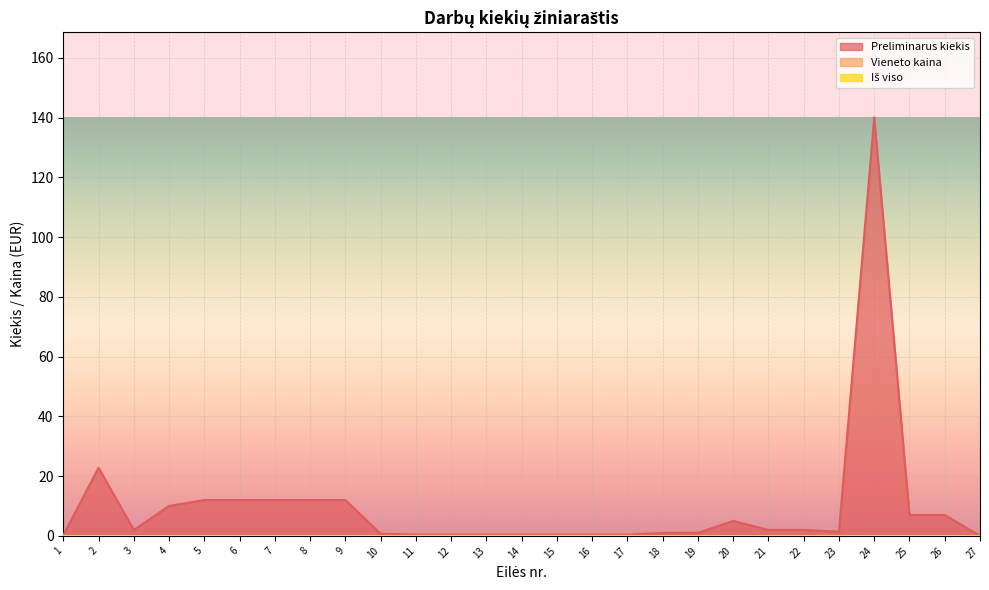

Rank the series by their maximum value, from lowest to highest.

Vieneto kaina, Iš viso, Preliminarus kiekis